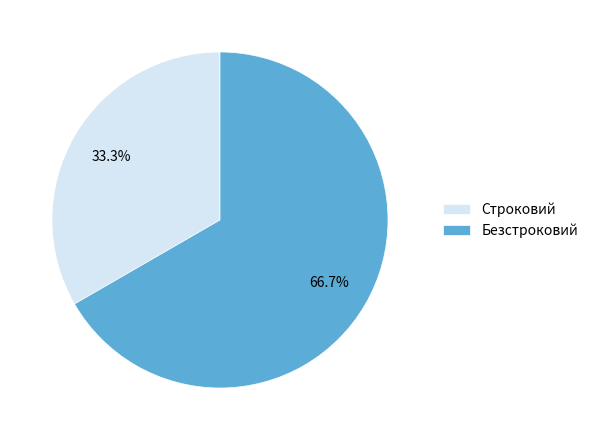

What is the smallest slice in the pie chart?

Строковий